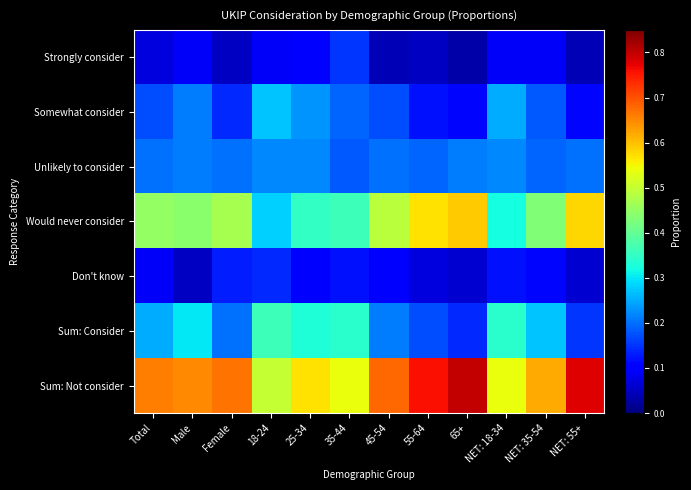

Rank the series by their maximum value, from lowest to highest.

Don't know, Strongly consider, Unlikely to consider, Somewhat consider, Sum: Consider, Would never consider, Sum: Not consider